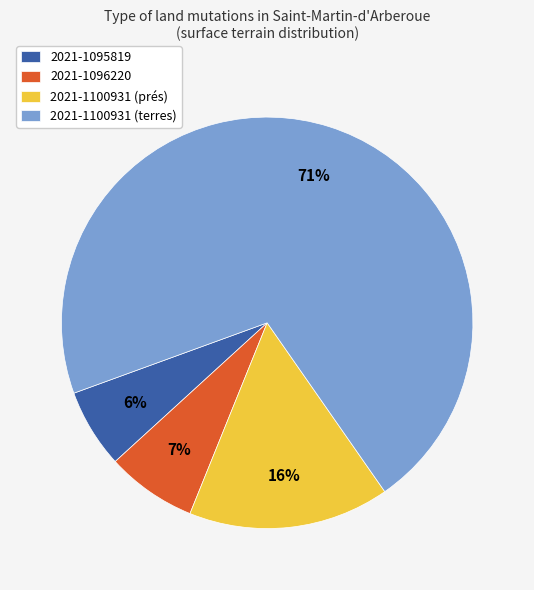

Which slice is the smallest?

2021-1095819